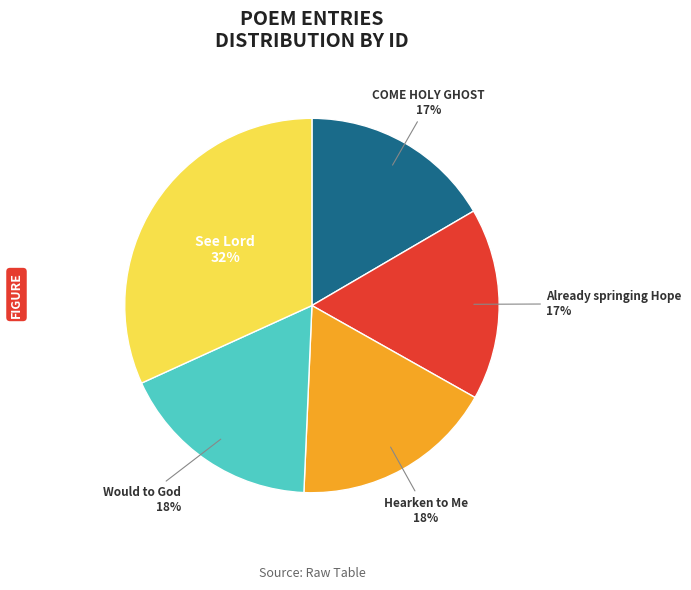

Is there a majority slice in this chart?

No